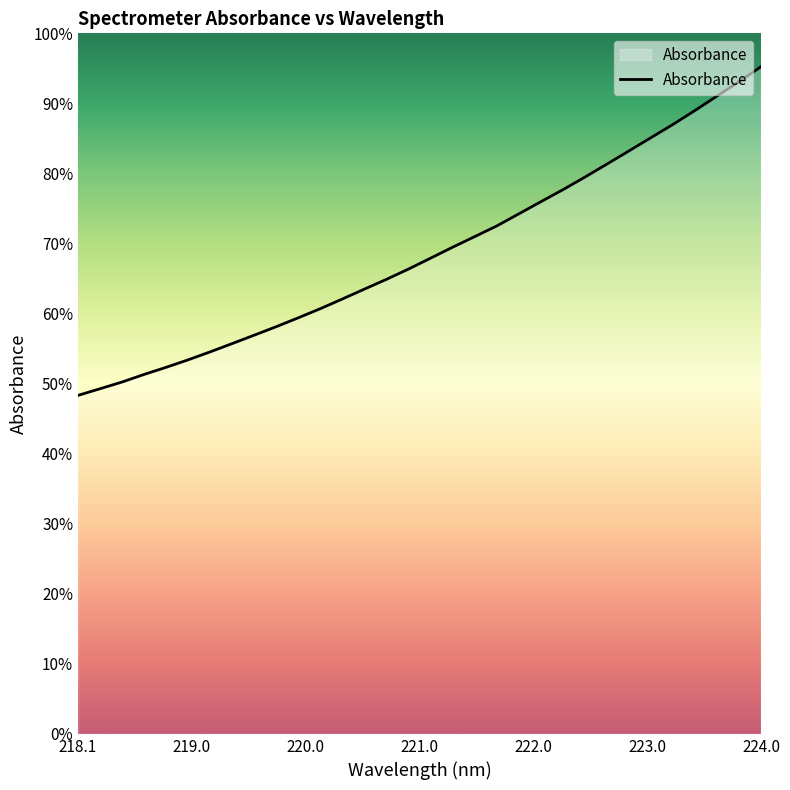

True or false: the data has more than 2 interior local peaks.

False